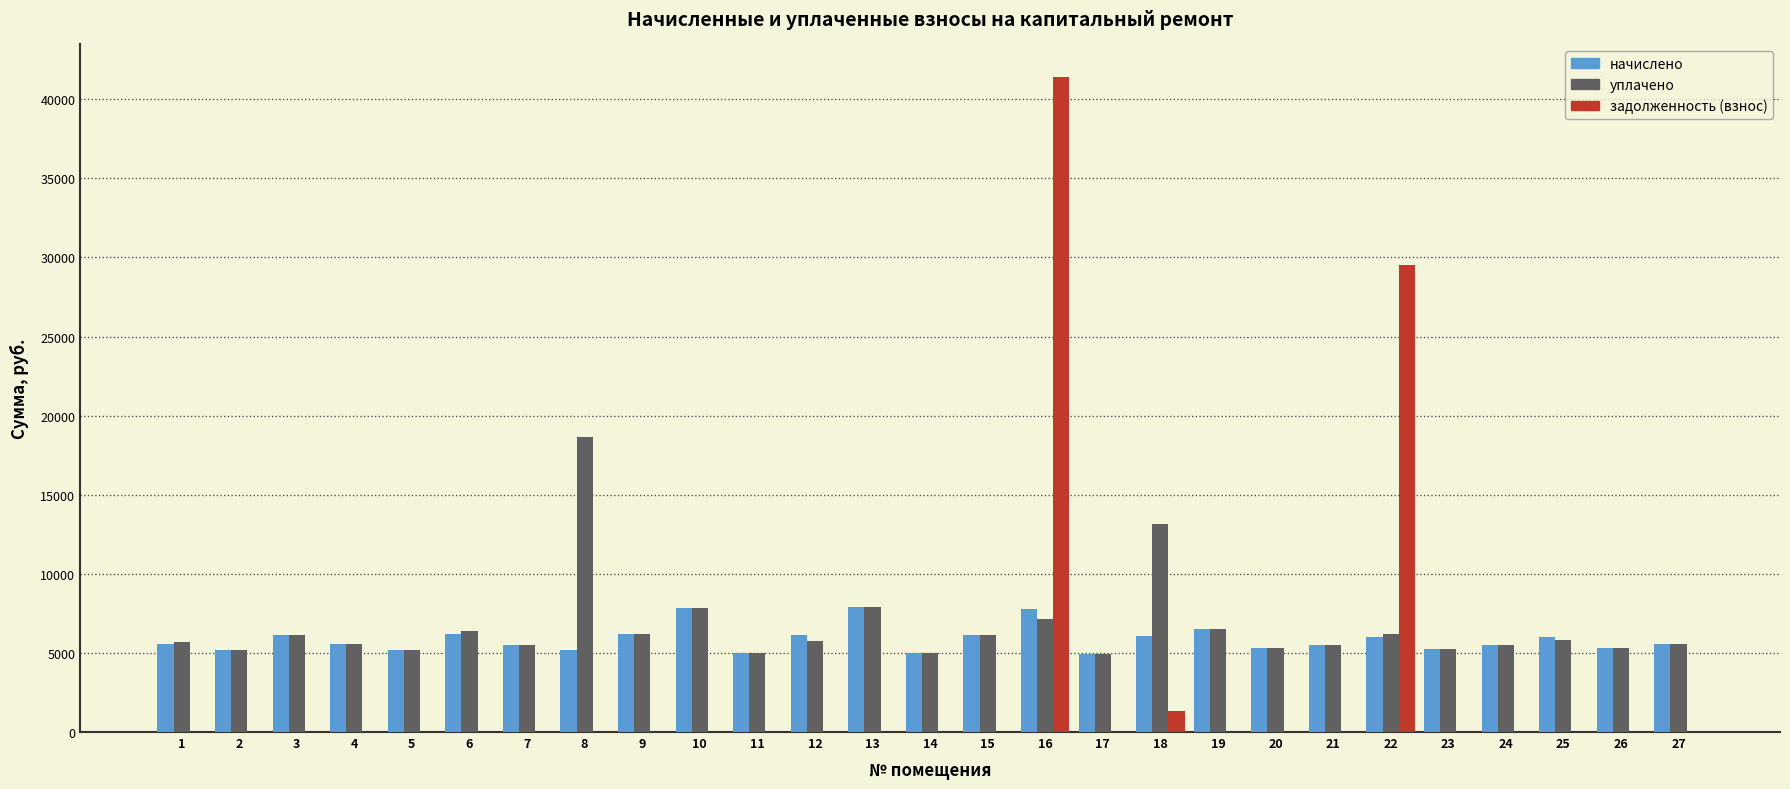

Is the value of уплачено at 25 greater than the value of задолженность (взнос) at 19?

Yes